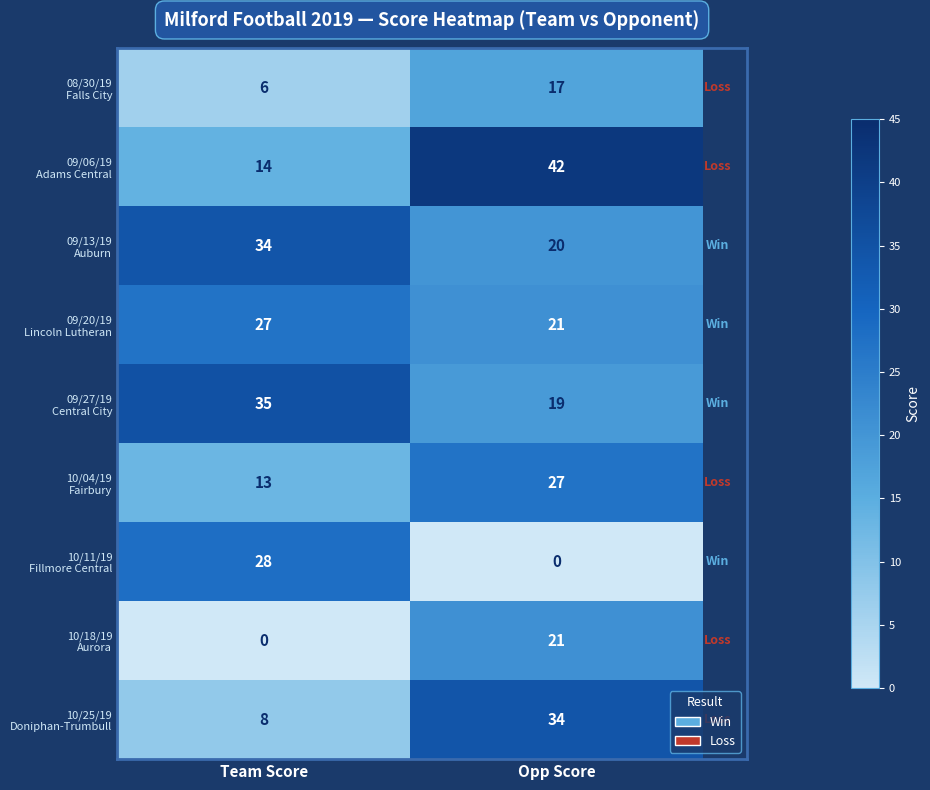

What is the total value across all series at Team Score?

165